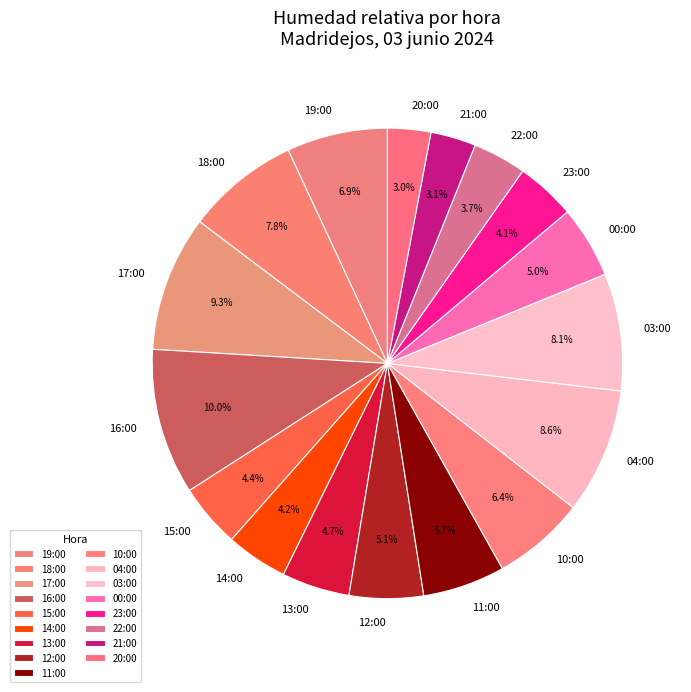

What is the ratio of the value at 14:00 to the value at 23:00?

1.0